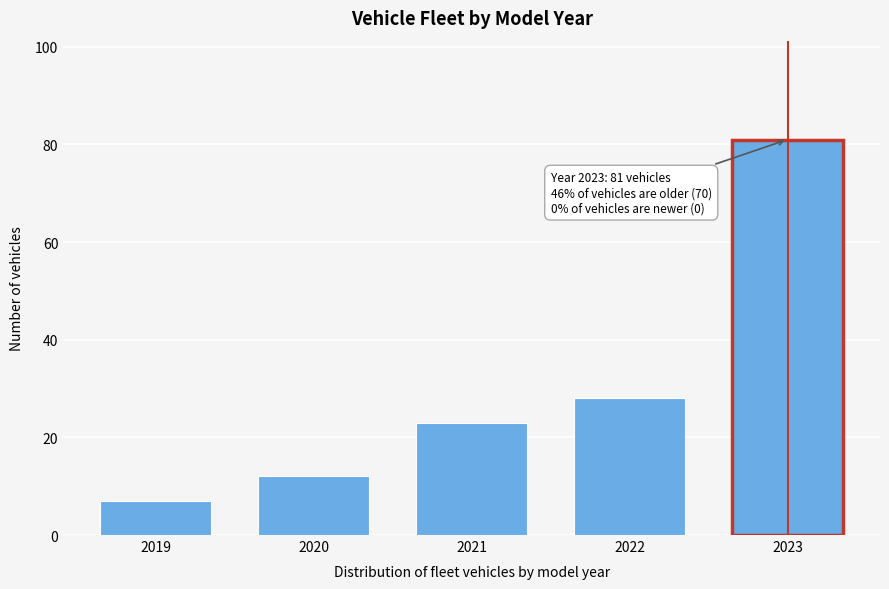

Reading right to left, transcribe all the data shown in this chart.

2023=81	2022=28	2021=23	2020=12	2019=7